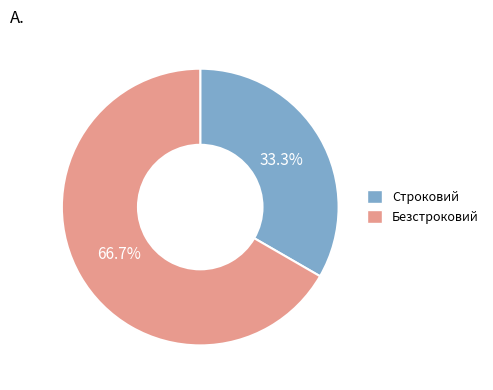

How many slices are in this pie chart?

2